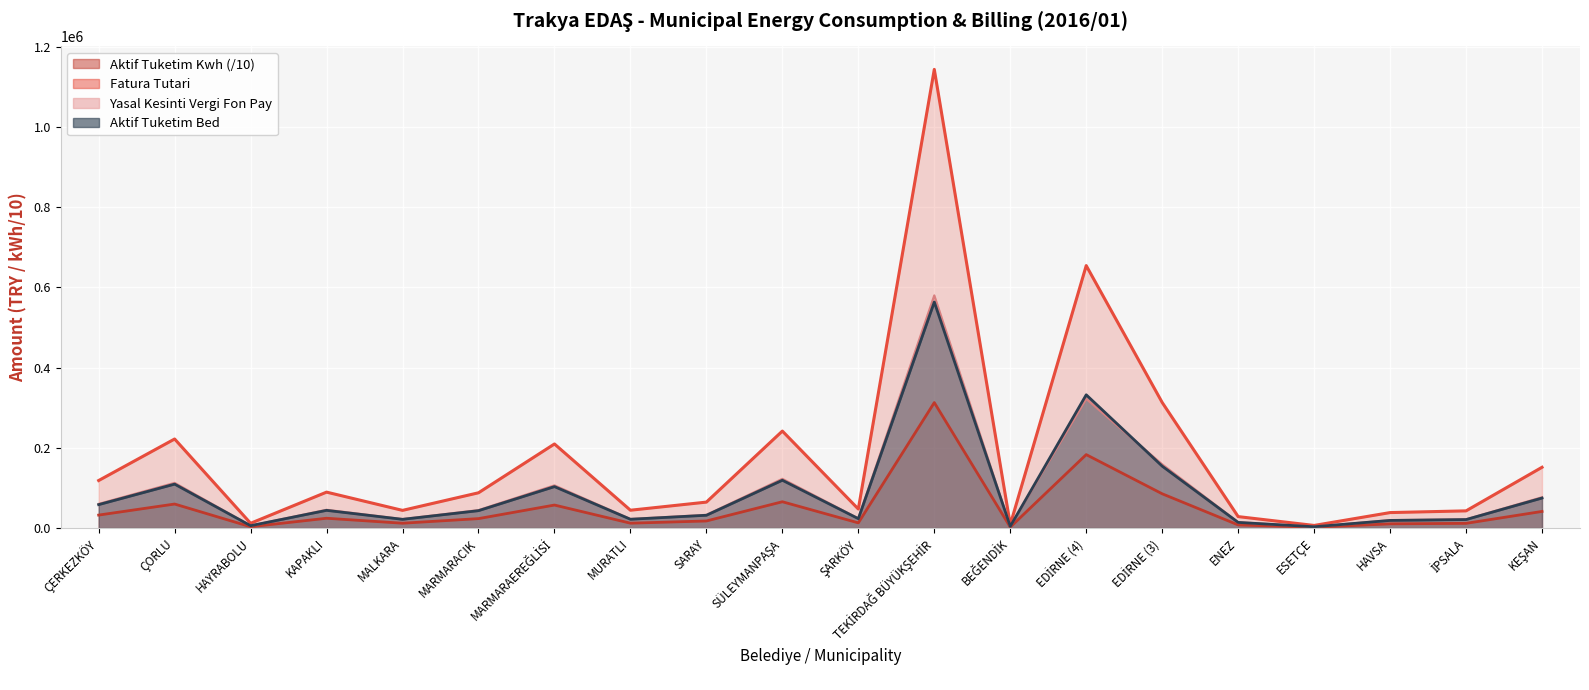

List the labels in order of Yasal Kesinti Vergi Fon Pay value, smallest first.

ESETÇE, BEĞENDİK, HAYRABOLU, ENEZ, HAVSA, İPSALA, MALKARA, MURATLI, ŞARKÖY, SARAY, MARMARACIK, KAPAKLI, ÇERKEZKÖY, KEŞAN, MARMARAEREĞLİSİ, ÇORLU, SÜLEYMANPAŞA, EDİRNE (3), EDİRNE (4), TEKİRDAĞ BÜYÜKŞEHİR